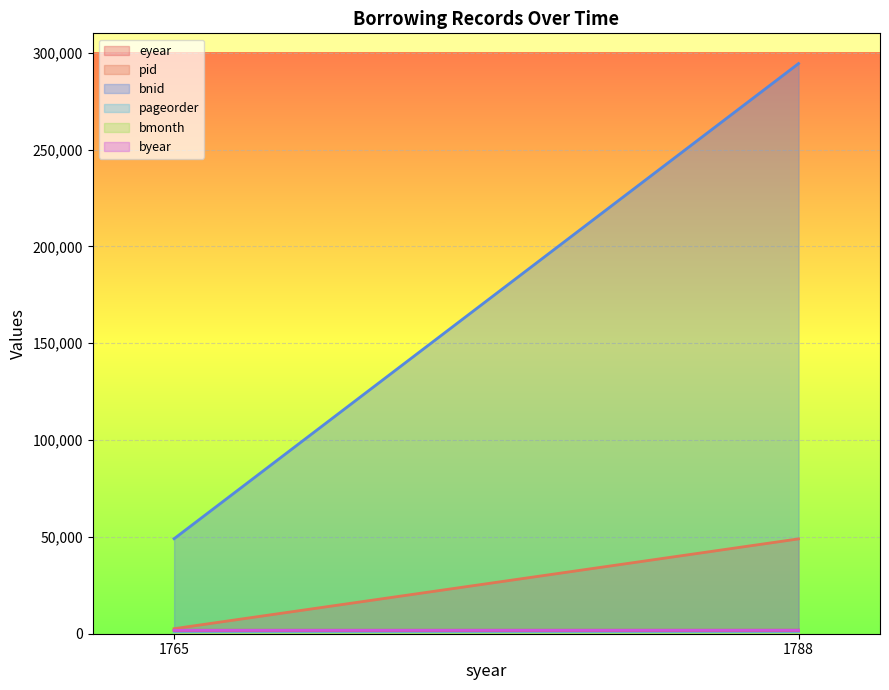

How many categories are shown in the chart?

2